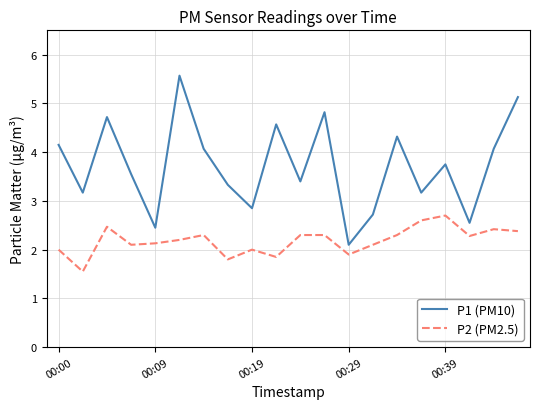

What is the lowest value of the P2 (PM2.5) series?

1.6